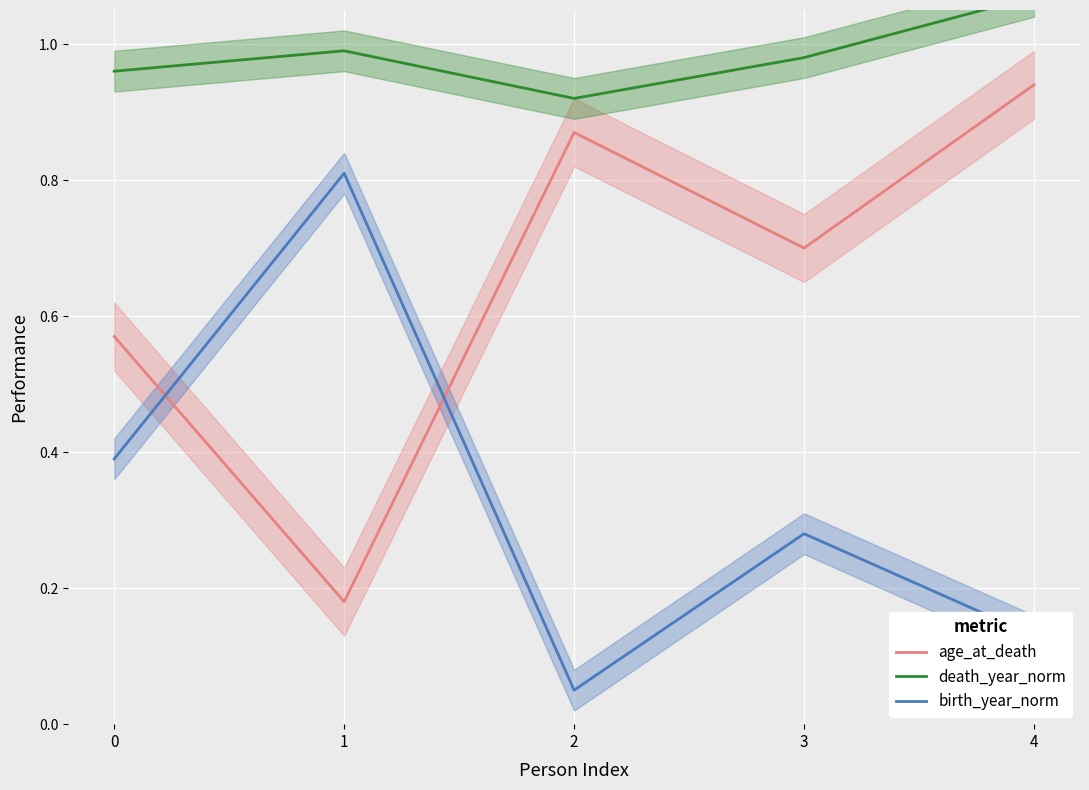

What is the sum of all death_year_norm values?

4.9